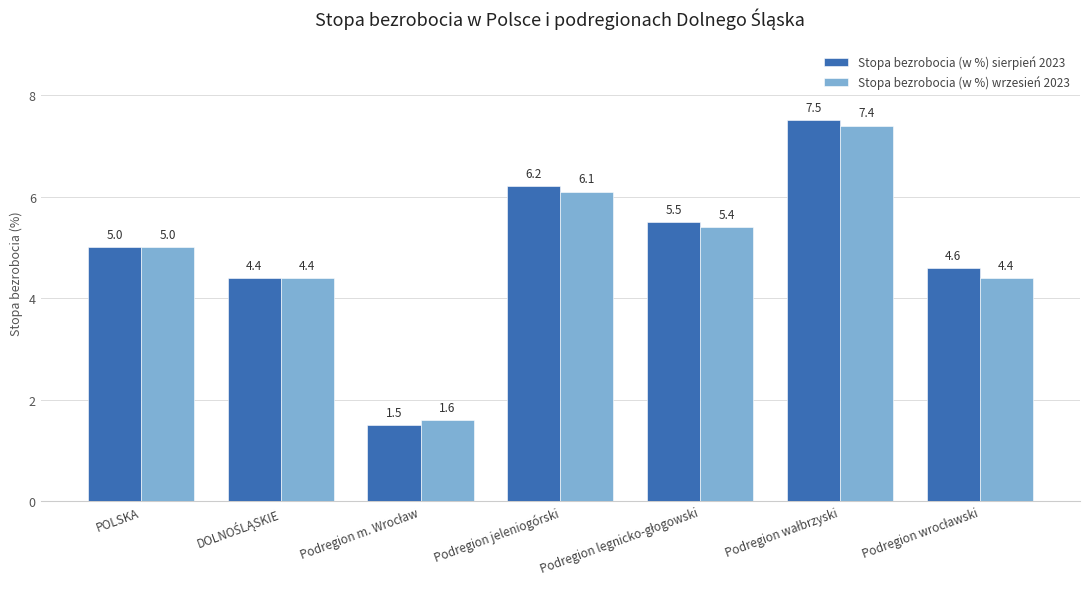

Read the Stopa bezrobocia (w %) sierpień 2023 value at Podregion jeleniogórski.

6.2